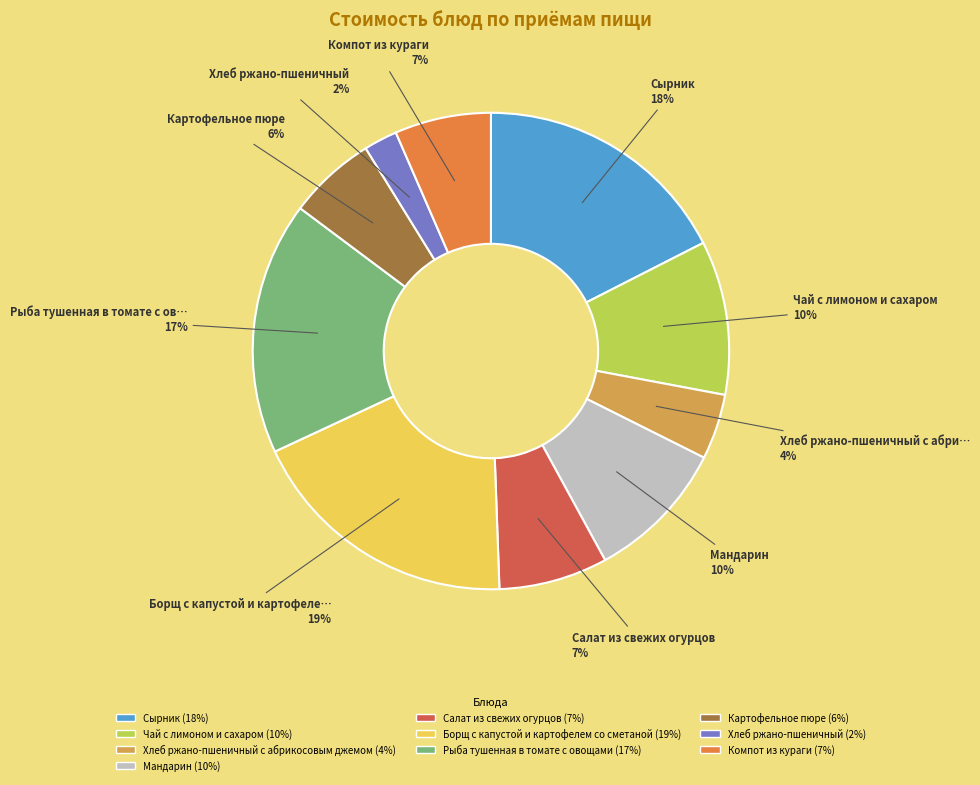

Is there a majority slice in this chart?

No